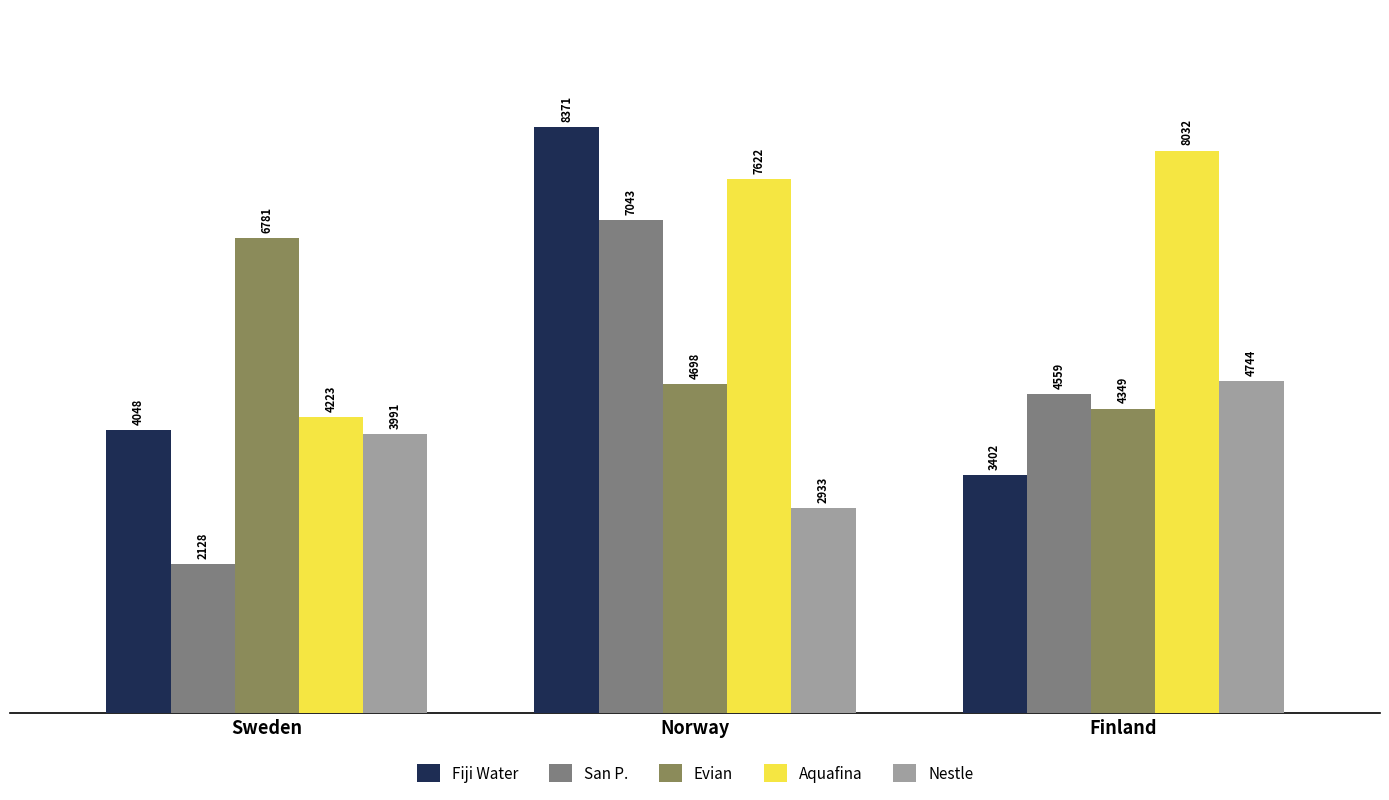

What is the label of the 1st bar from the right?

Finland